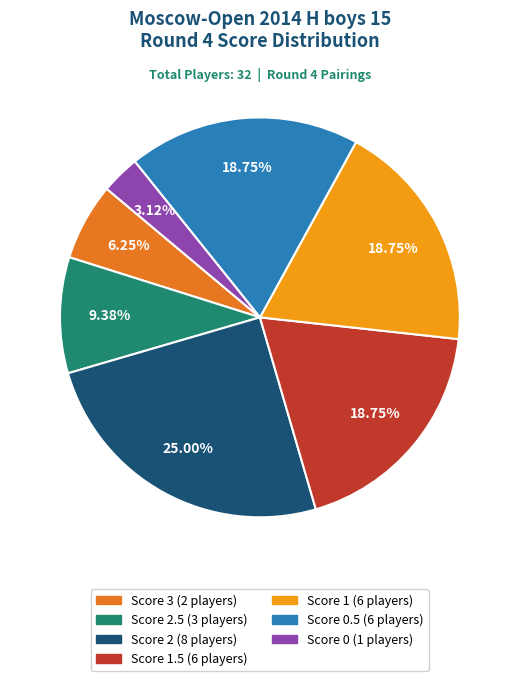

Is there a majority slice in this chart?

No